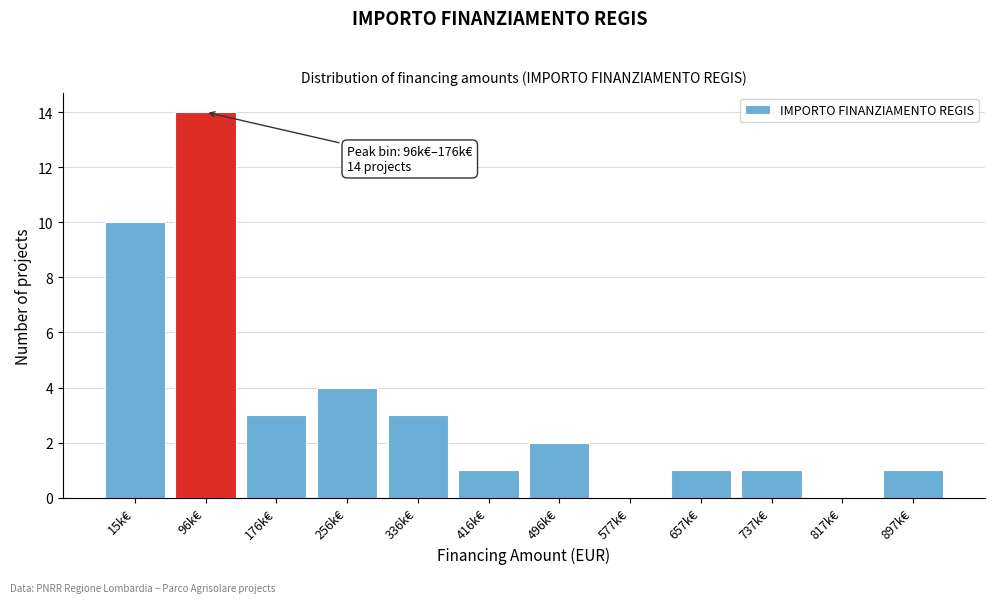

Reading left to right, what are all the values shown in this chart?

15k€=10	96k€=14	176k€=3	256k€=4	336k€=3	416k€=1	496k€=2	577k€=0	657k€=1	737k€=1	817k€=0	897k€=1